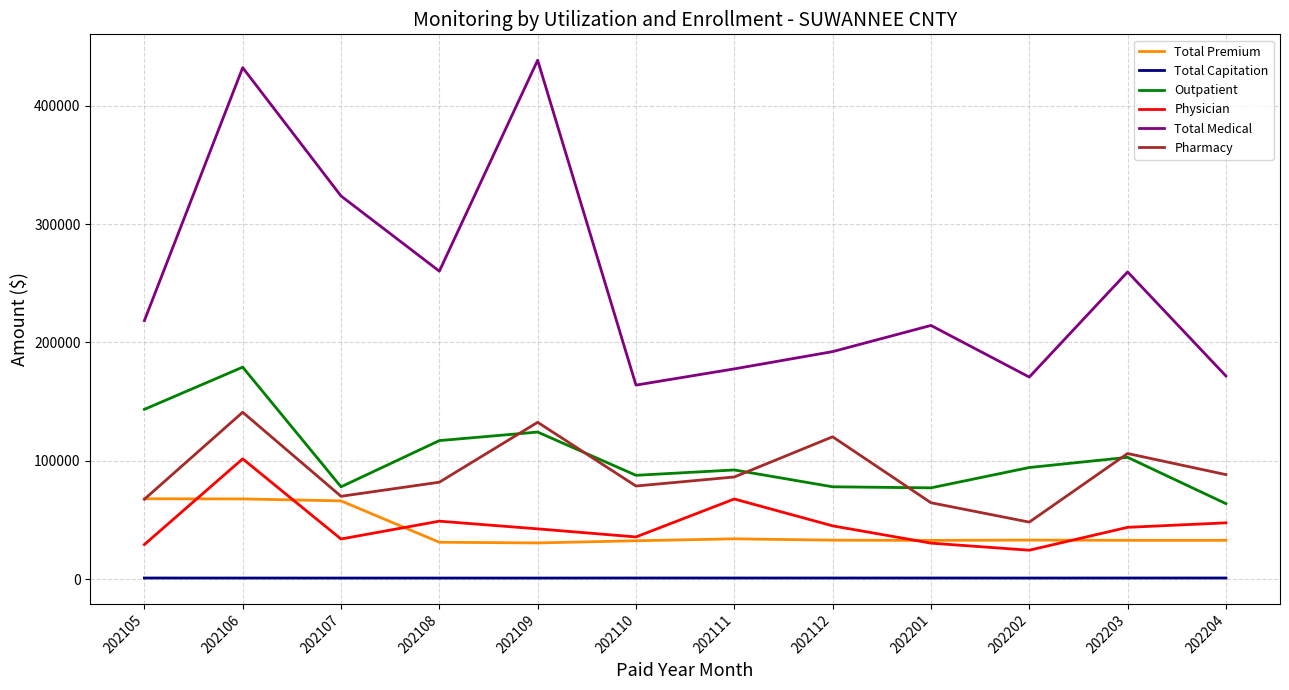

At which category is the sum across all series the highest?

202106